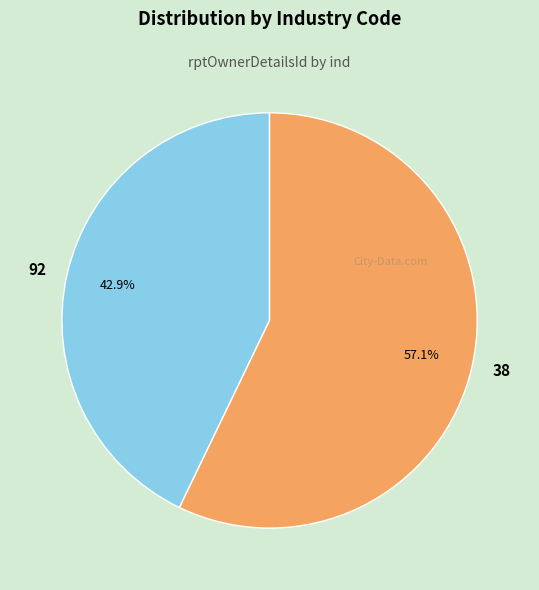

To the nearest percent, what is the combined percentage of 38 and 92?

100%